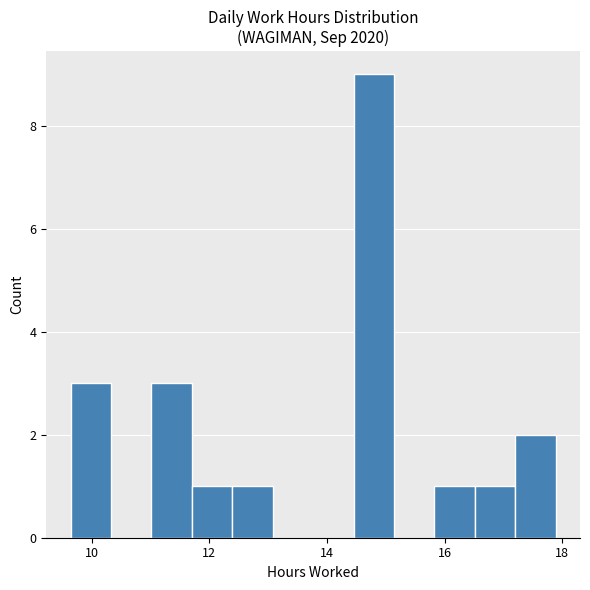

Read against the x-axis, roughly where is the centre of the tallest bar?

14.8